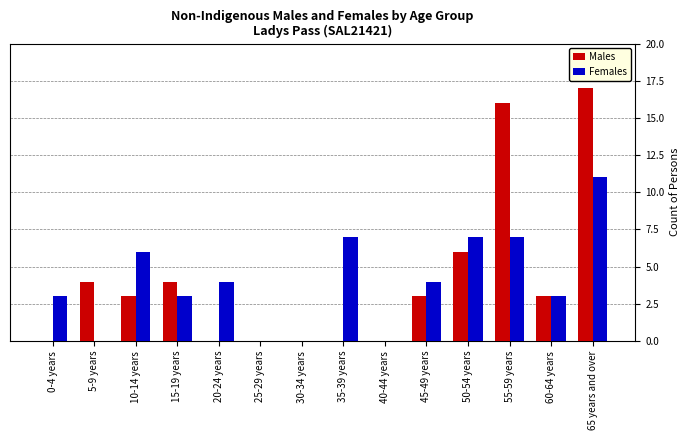

True or false: Females has a value of 0 at 25-29 years.

True